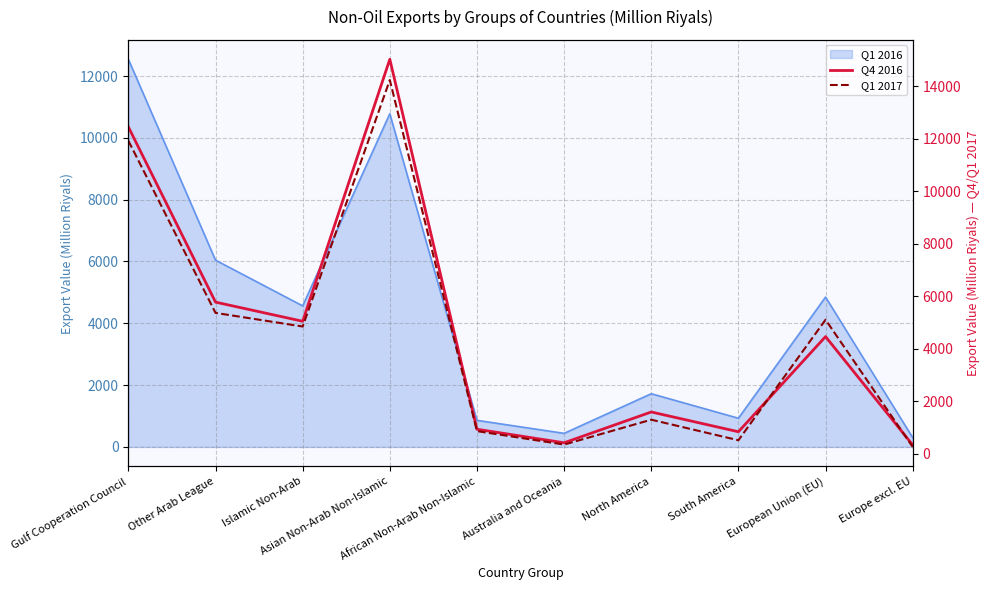

At which label does Q4 2016 reach its peak?

Asian Non-Arab Non-Islamic